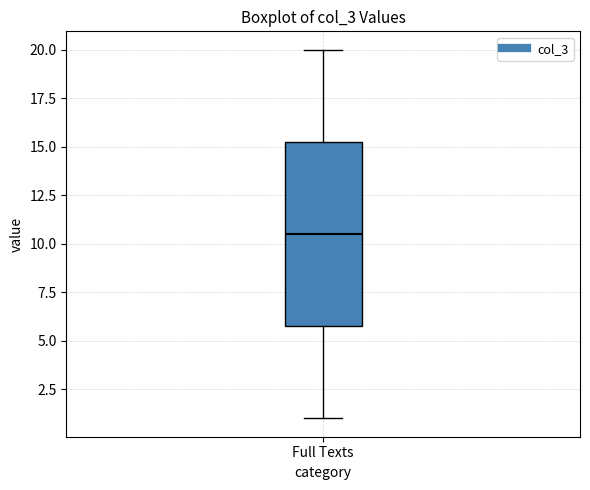

Where does the upper whisker of the box for Full Texts end on the y-axis? The values are not printed on the chart, so give them approximately, as read against the axis.

20.0